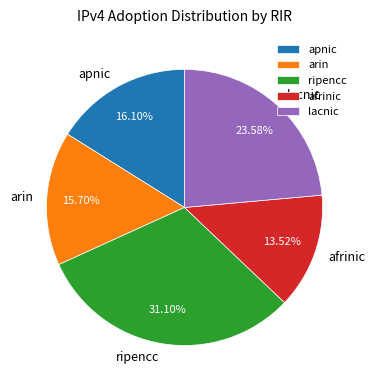

Combined, do afrinic and lacnic account for over 50%?

No